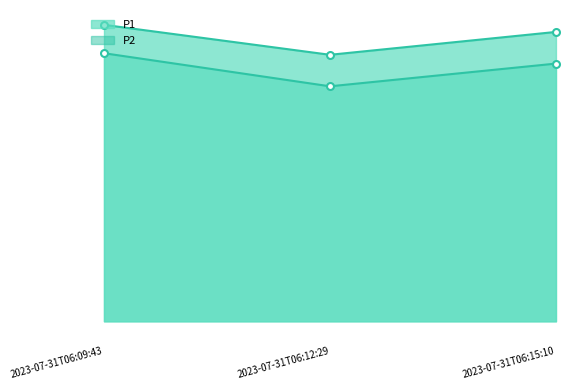

Between 2023-07-31T06:09:43 and 2023-07-31T06:12:29, which series saw the biggest shift?

P2_line